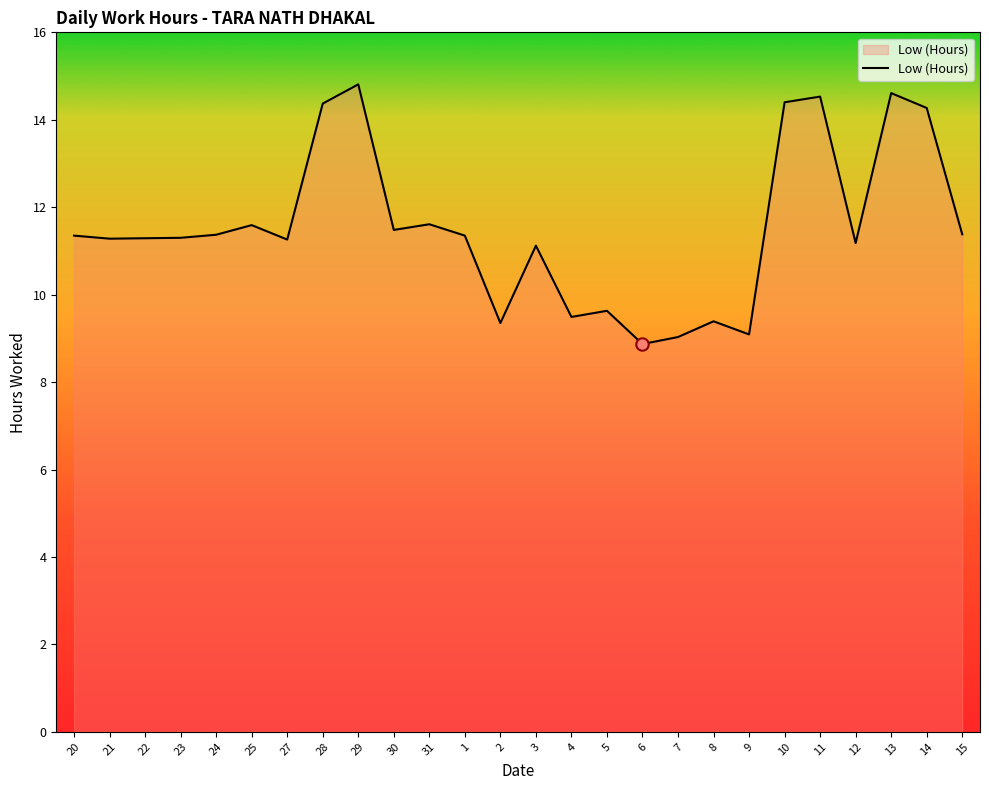

Between 13 and 29, which is larger?

29